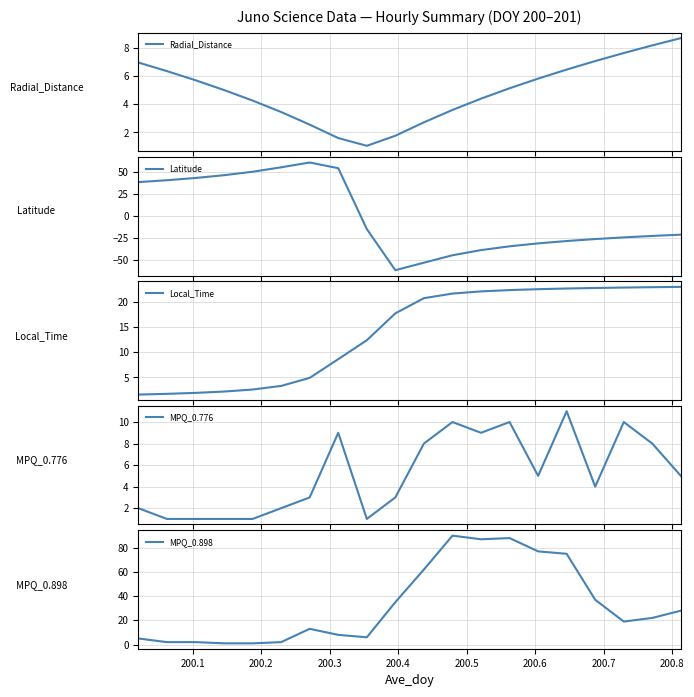

How many data points in Radial_Distance are less than 5?

9